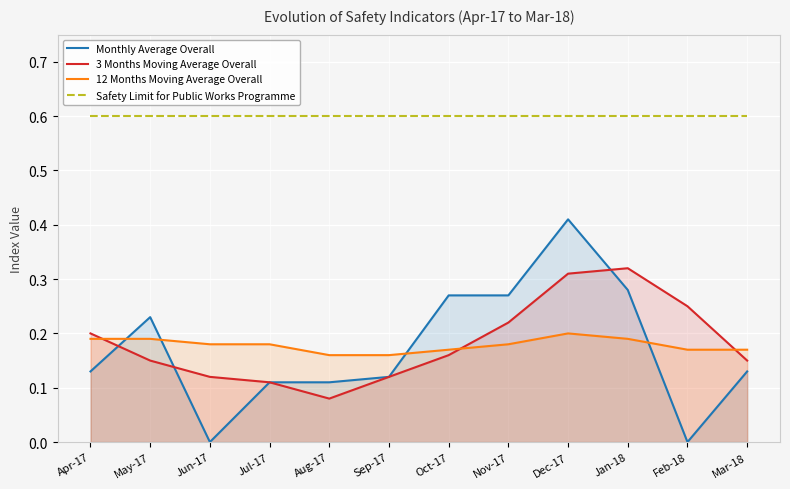

The value of 12 Months Moving Average Overall at Dec-17 is 0.1. True or false?

False